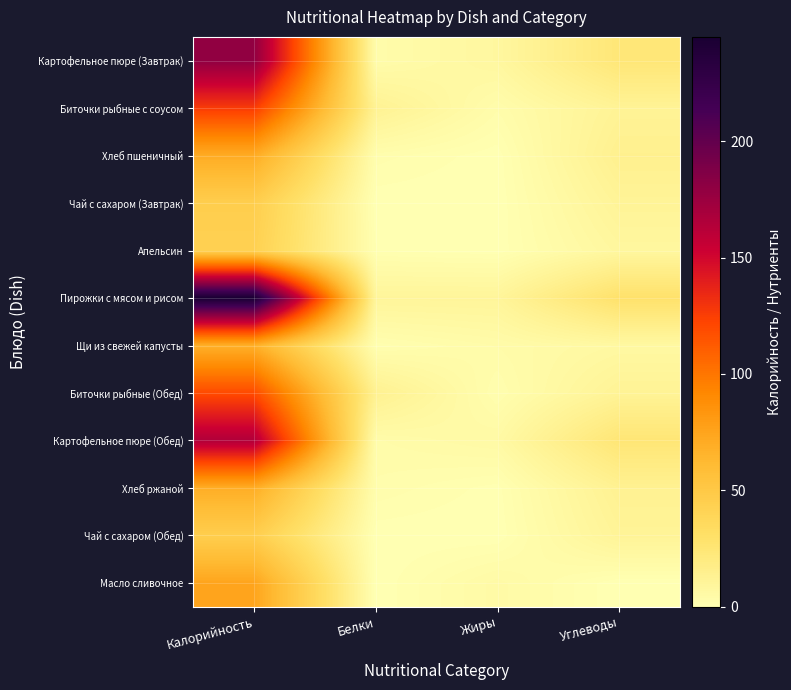

Which label corresponds to the largest value in the chart?

Калорийность